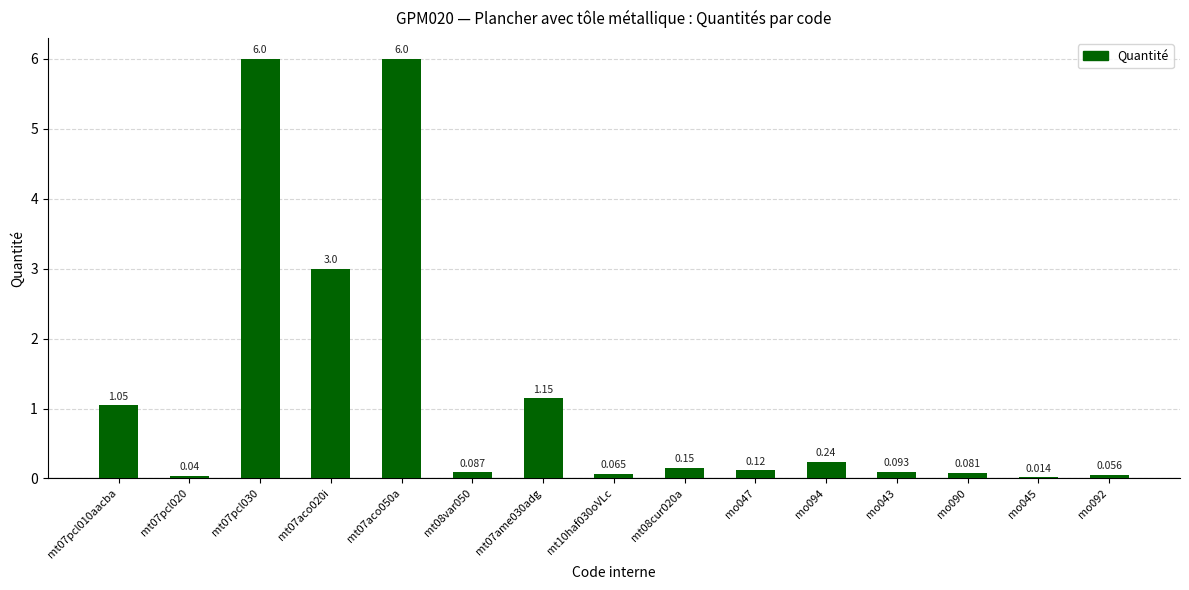

How many distinct data groups are displayed?

1